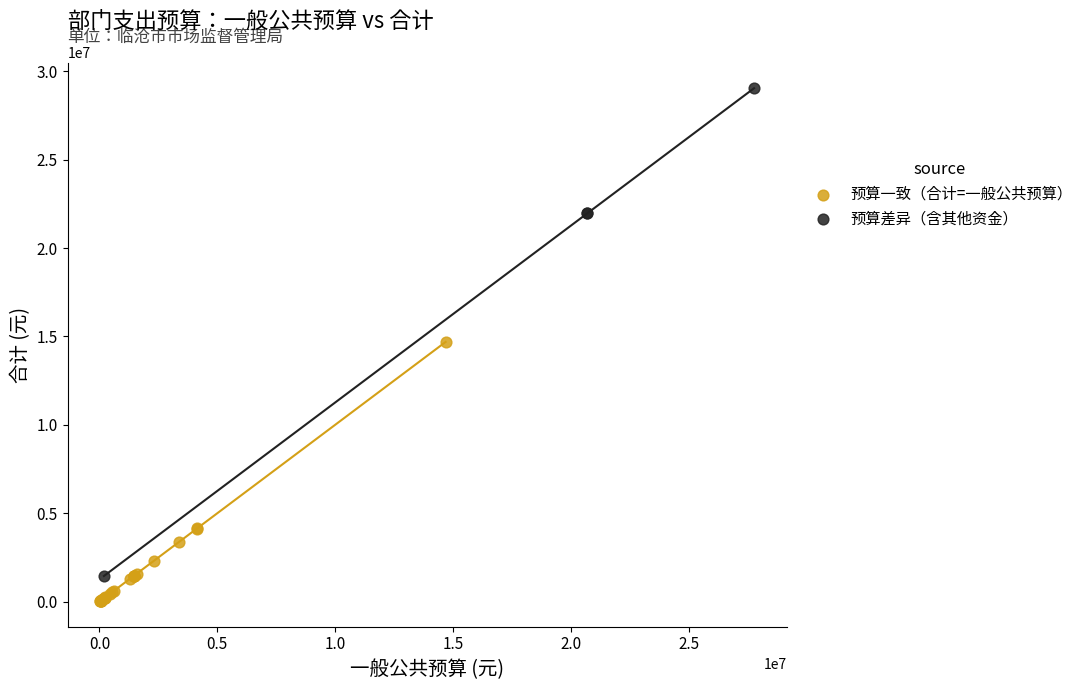

Which series contains the highest Y value?

预算差异（含其他资金）